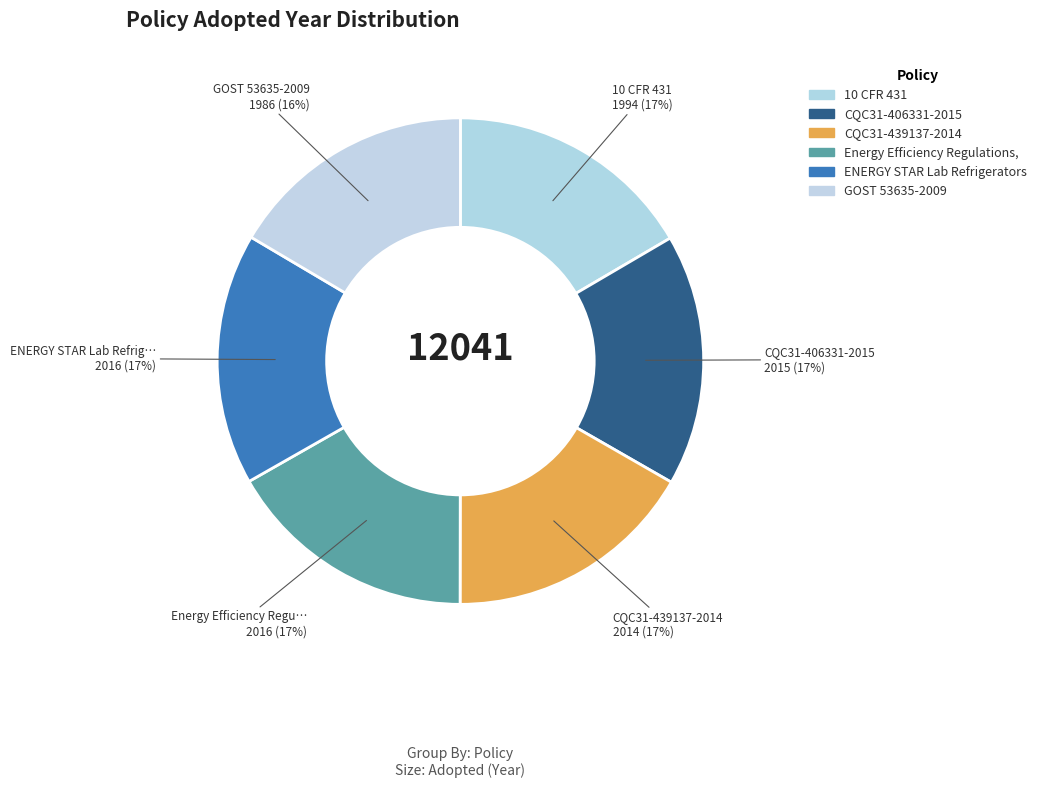

How many segments does this pie chart have?

6